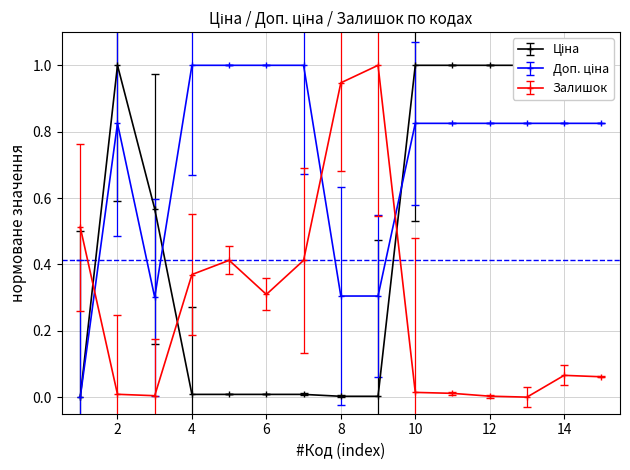

The value of Залишок at 12 is 0.0. True or false?

True